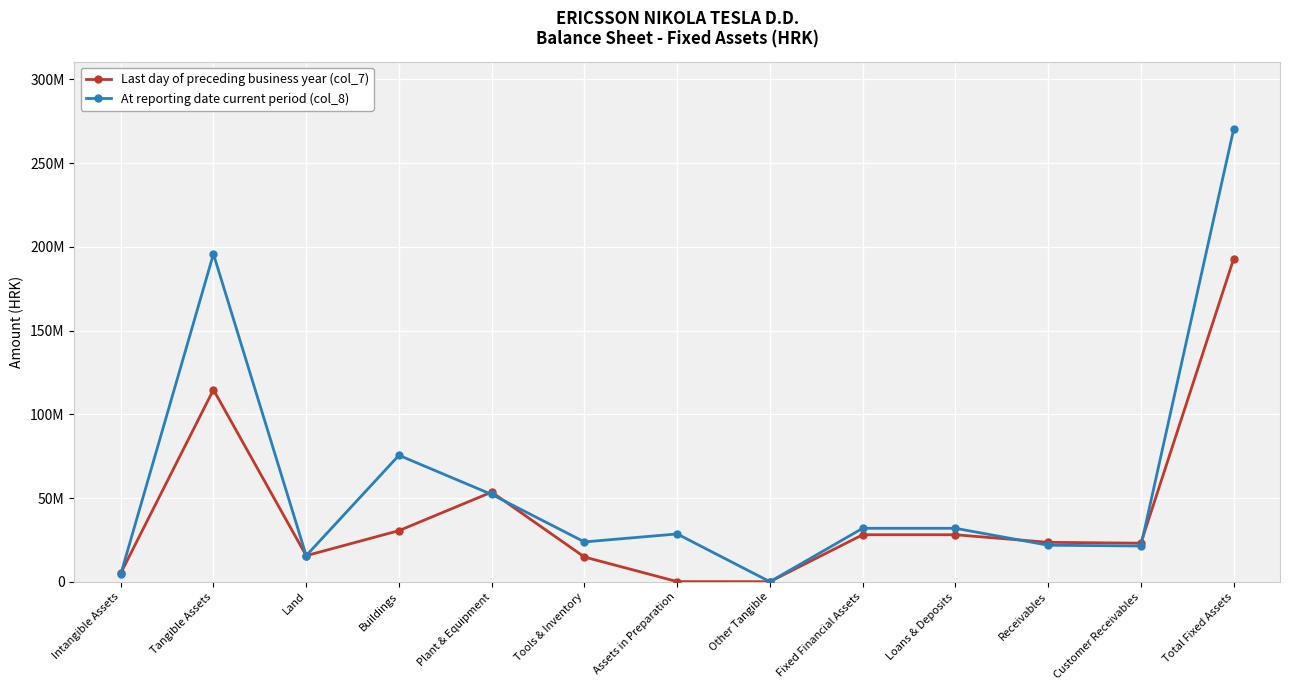

What are all the series names shown in the legend?

Last day of preceding business year (col_7), At reporting date current period (col_8)